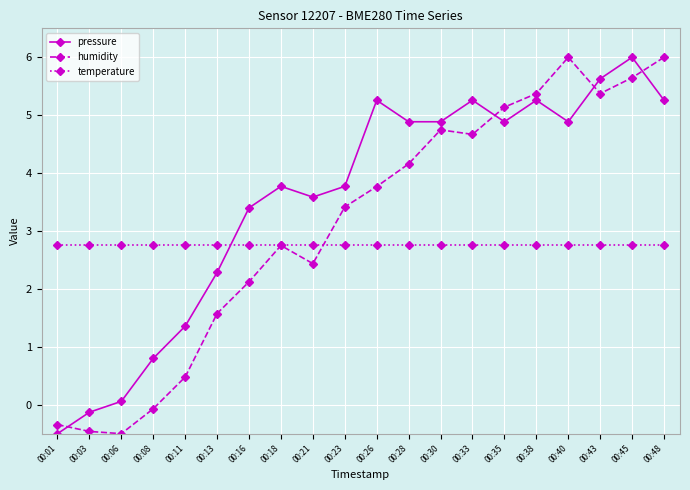

The pressure series shows 2.3 at 00:13. True or false?

True